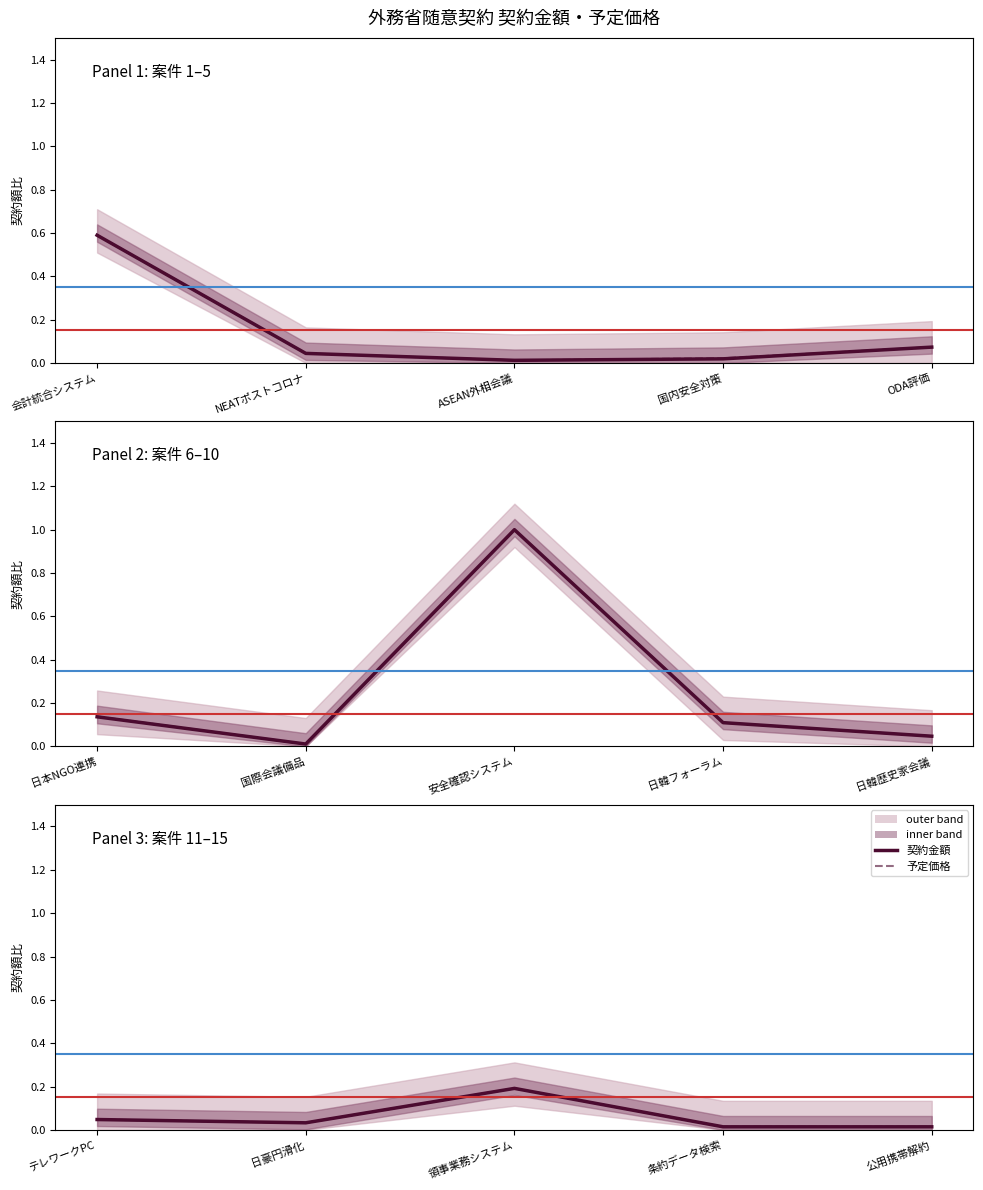

True or false: 契約金額 and 予定価格 intersect in this chart.

False